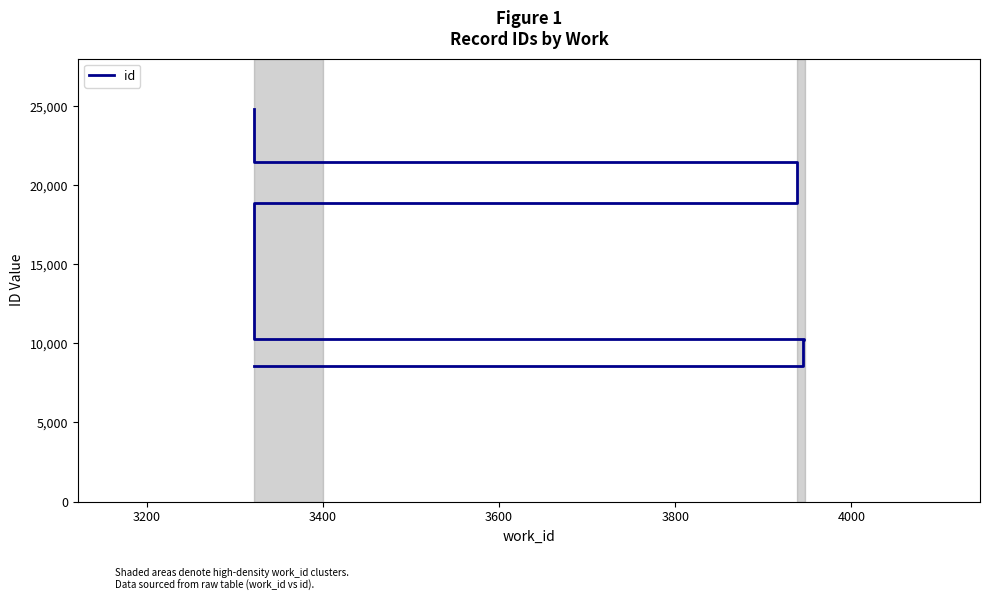

What is the minimum value shown in the chart?

8590